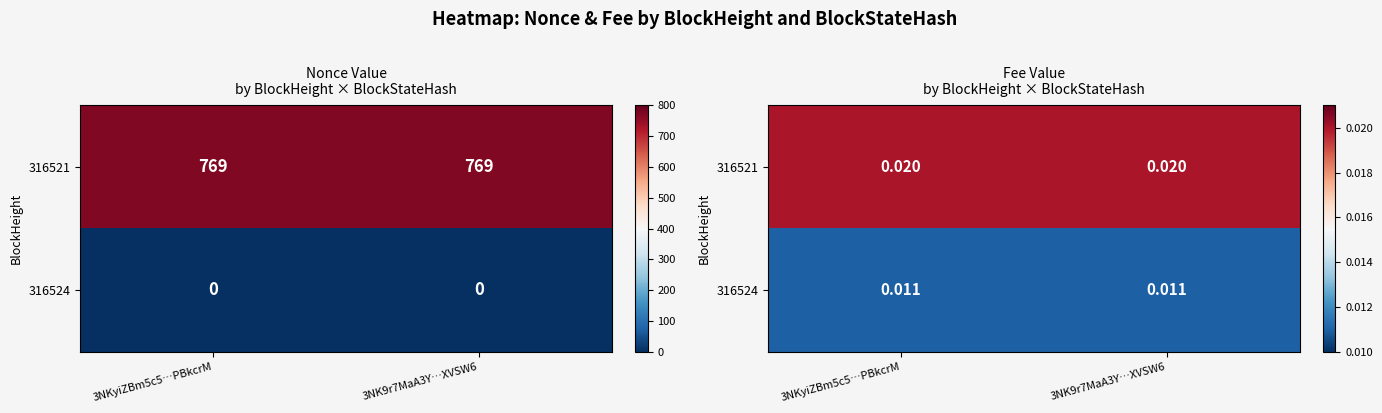

Which series has the widest spread of values?

316521